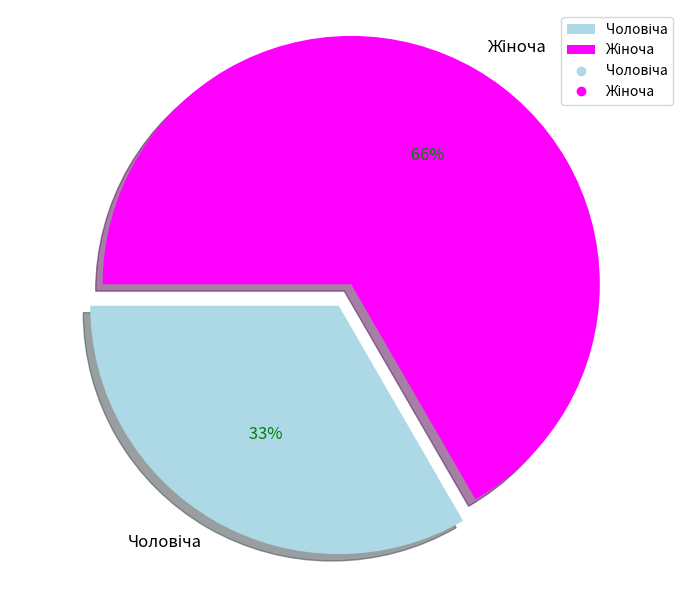

The Чоловіча slice represents 21% of the pie. True or false?

False